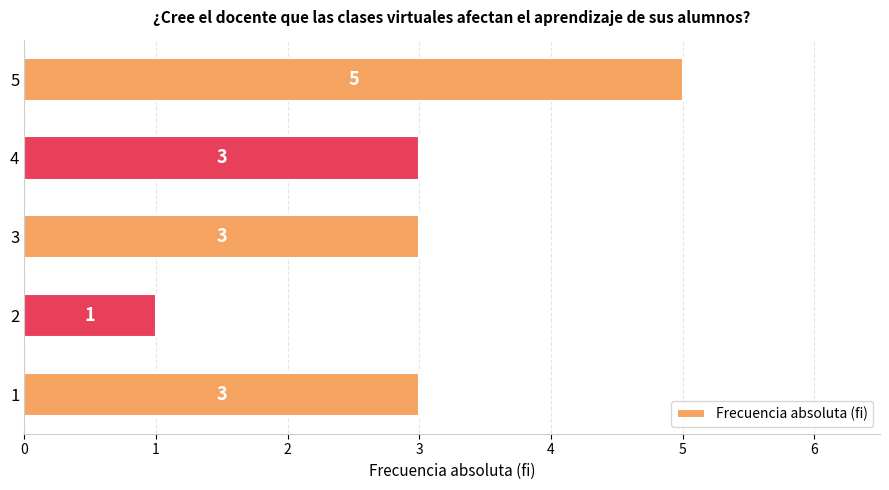

What is the change in value from 2 to 3?

+2